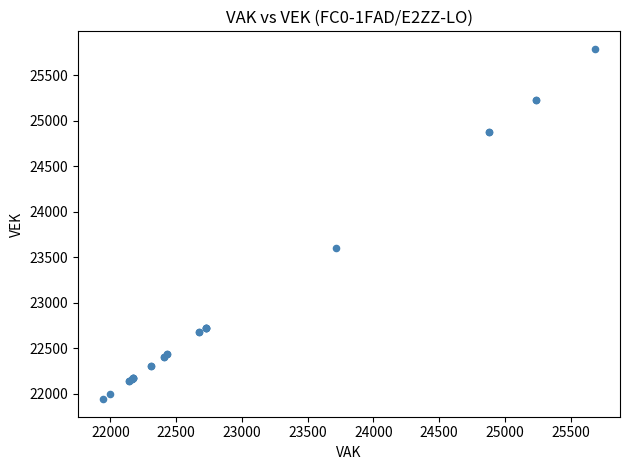

What Y value in the scatter plot is closest to 23866?

23608